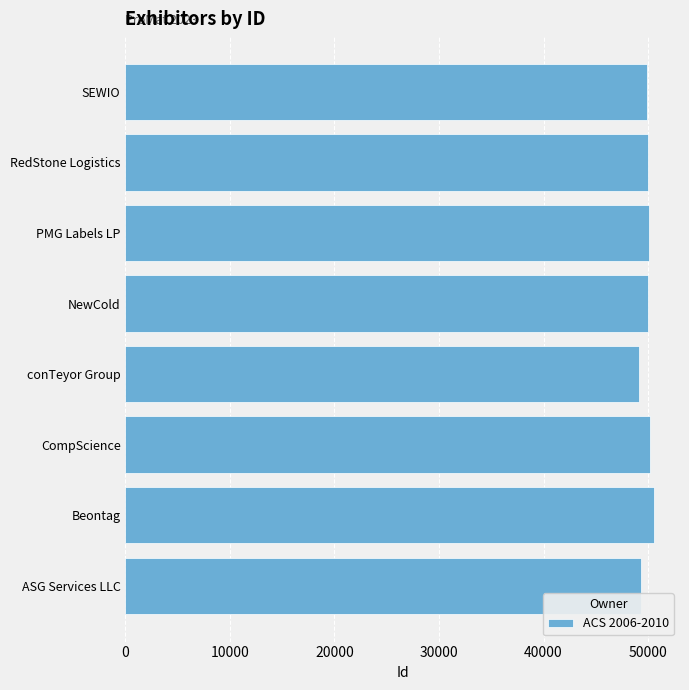

The chart shows a value of 77919 at PMG Labels LP. True or false?

False